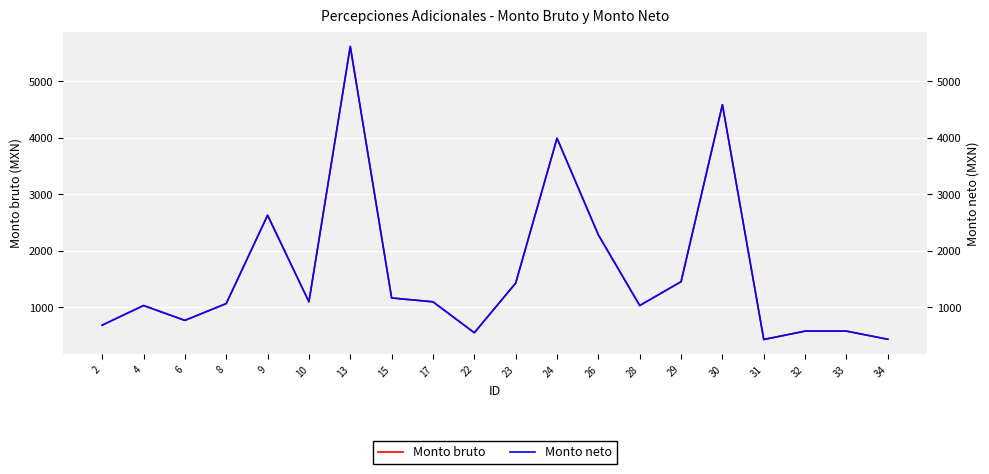

Which series has the largest total across all categories?

Monto bruto